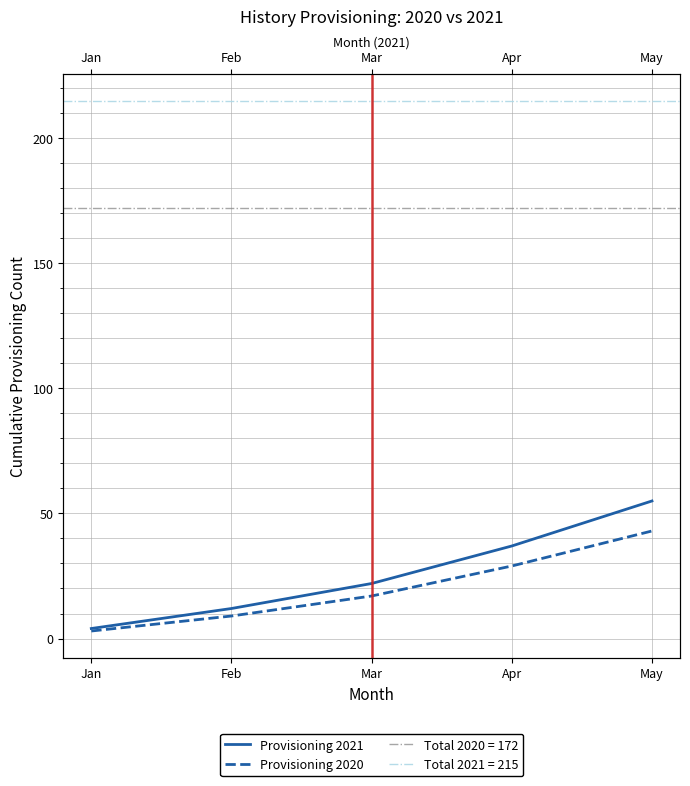

Where is Provisioning 2020 nearest to the value 23?

Mar